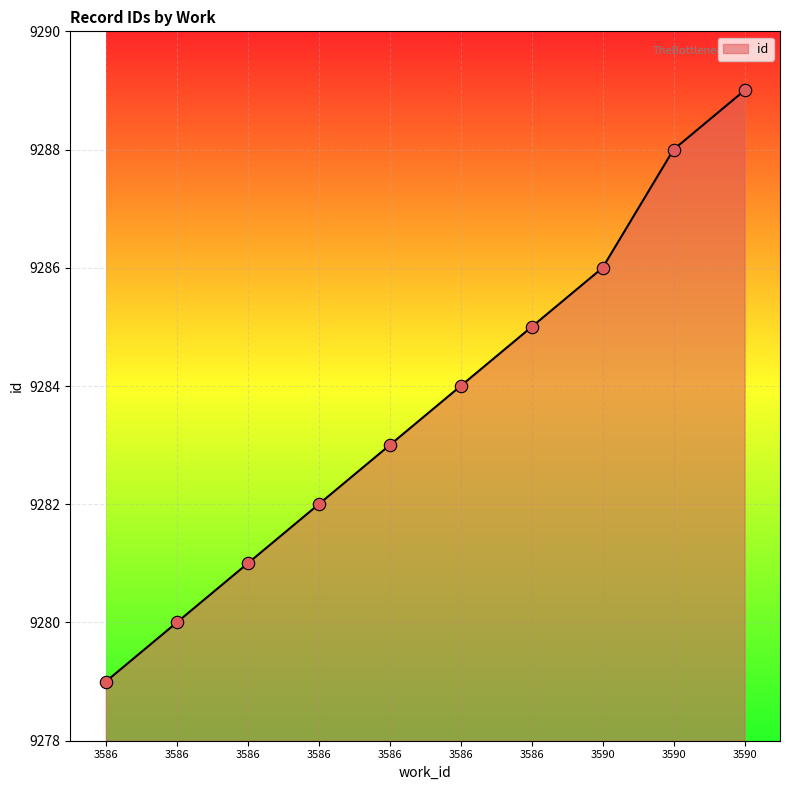

Between 3586 and 3590, which is larger?

3590